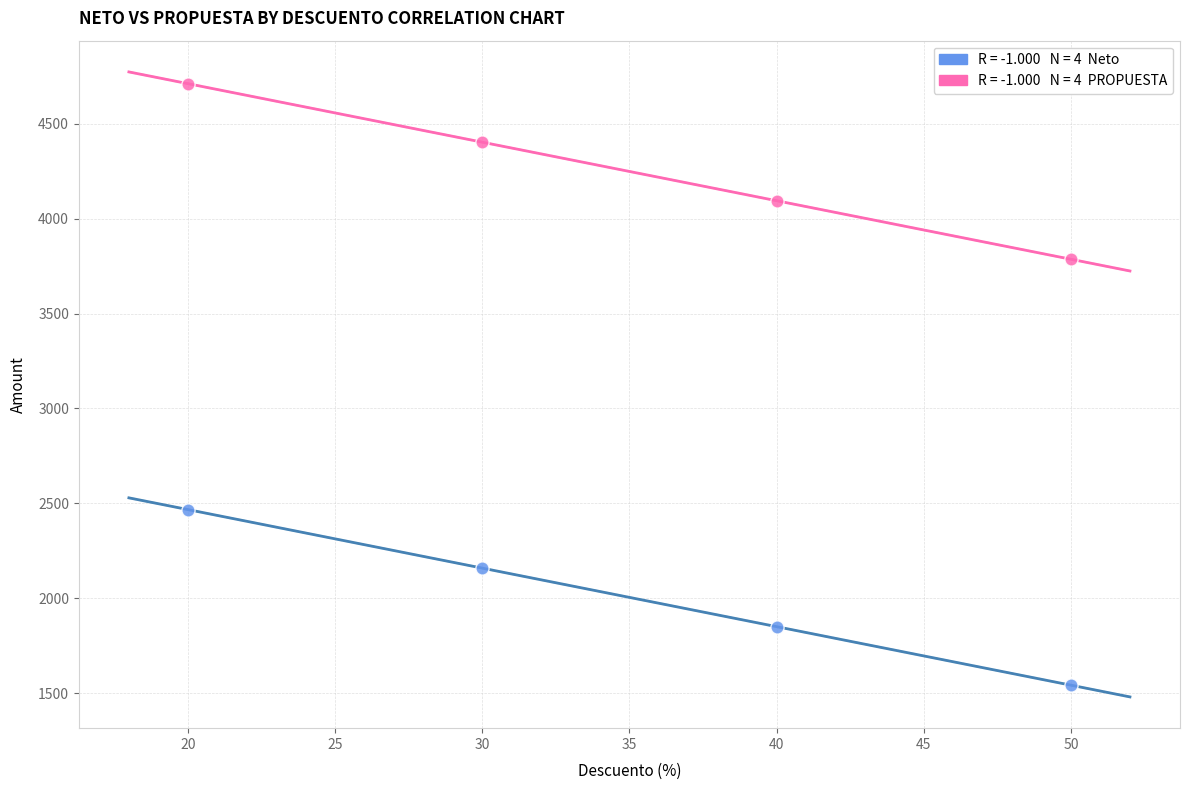

Across all data points, what is the average X value?

35.0